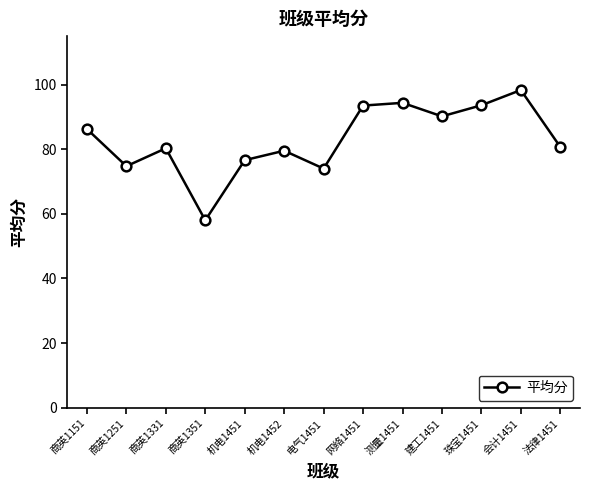

What value does the data have at 商英1331?

80.3